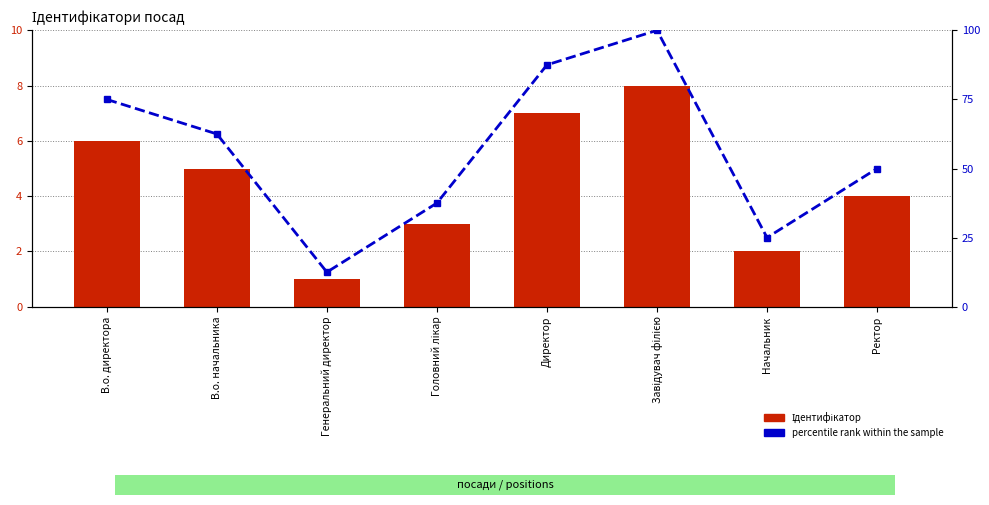

What is the label of the 2nd bar from the right?

Начальник